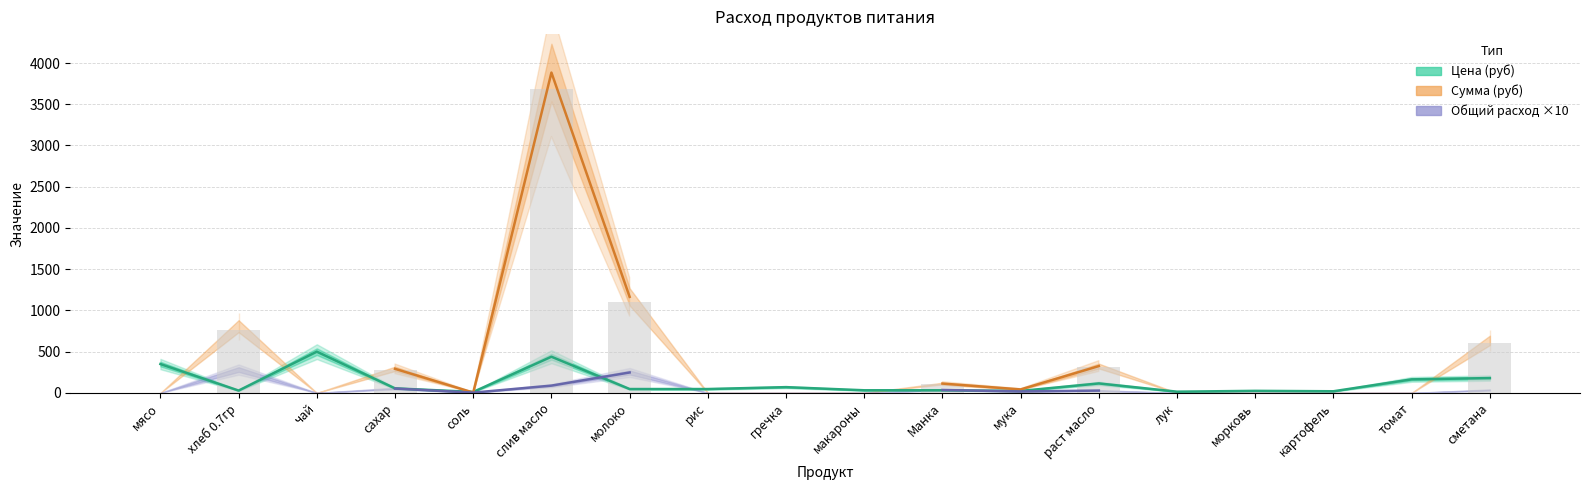

What position from the left is Манка?

11